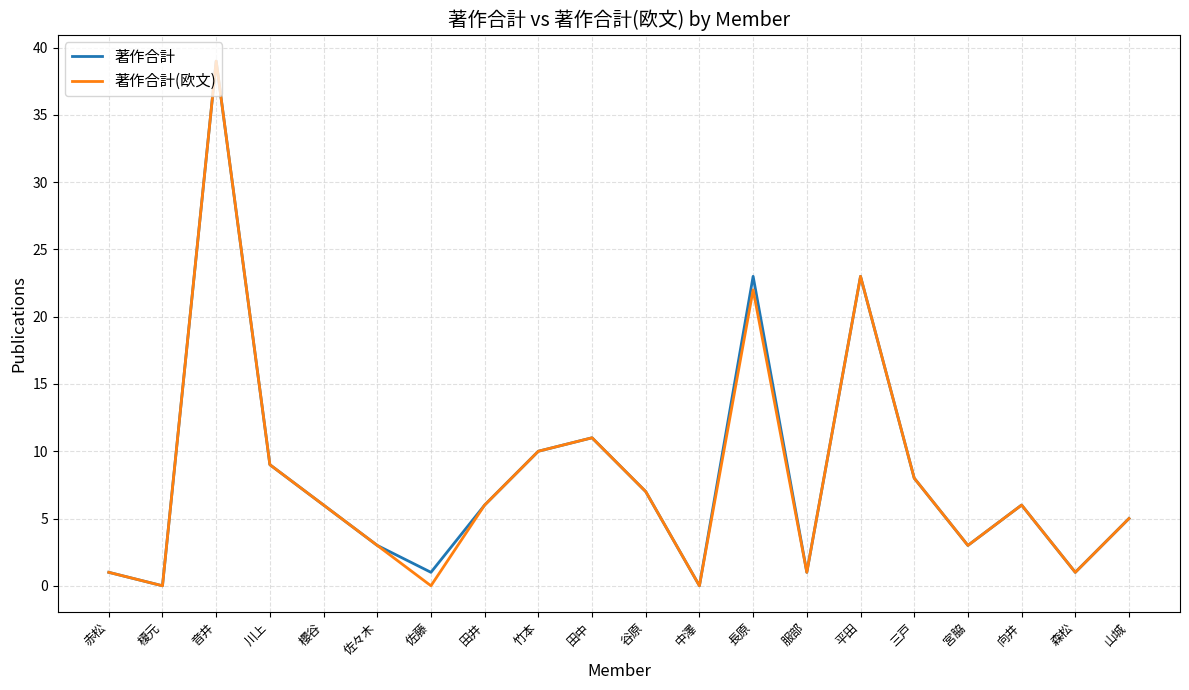

What position from the left is 川上?

4